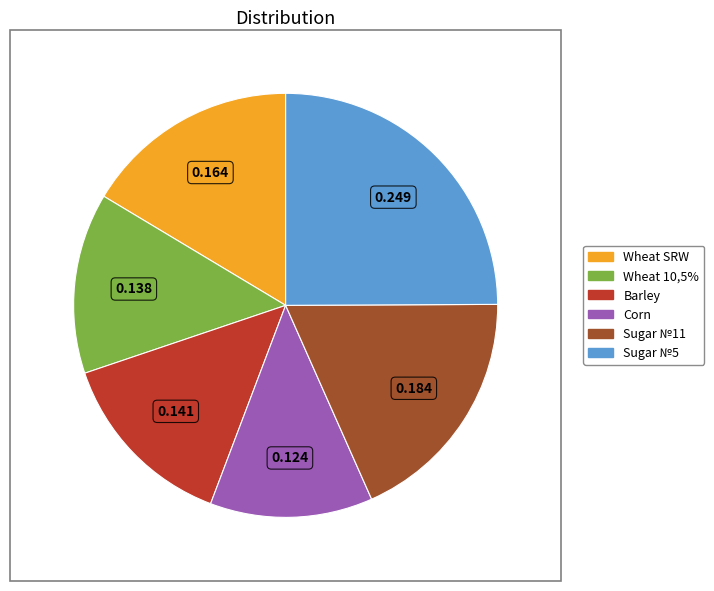

Is the sum of Corn and Sugar №11 greater than half?

No